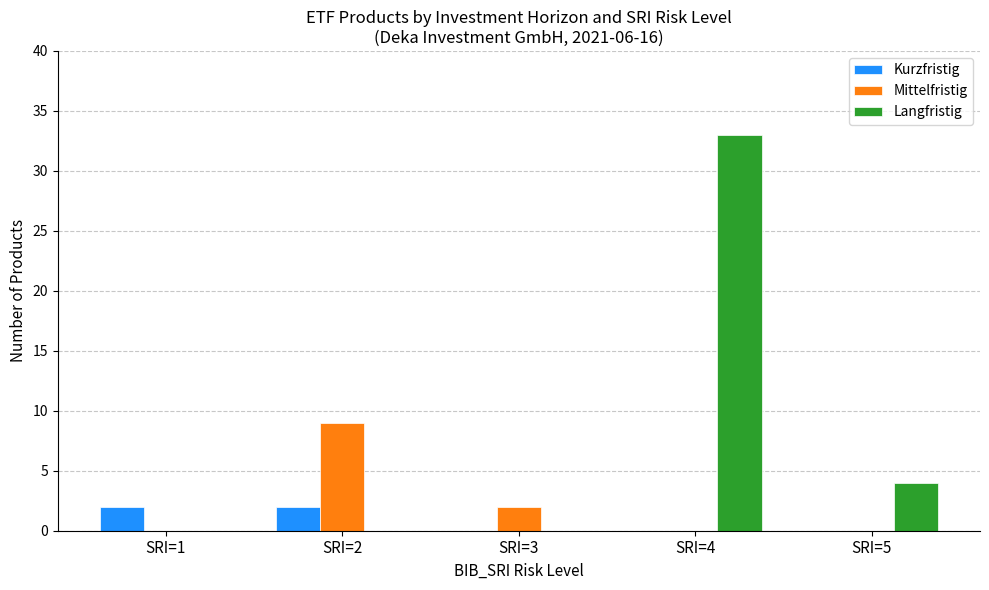

The value of Langfristig at SRI=2 is 0. True or false?

True